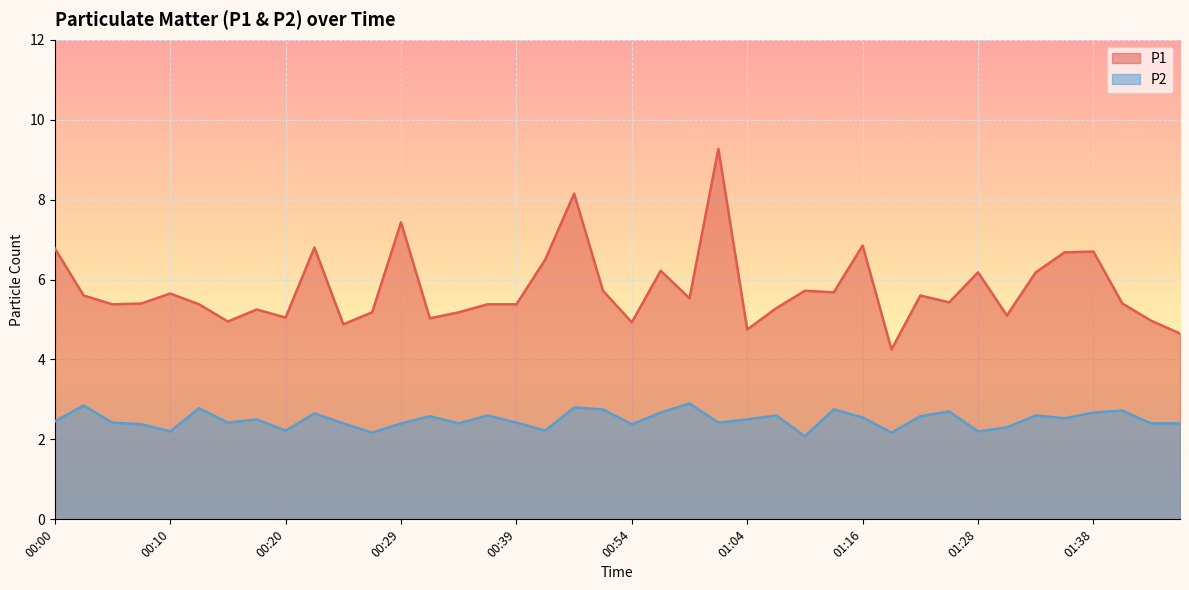

List the series in order of their peak value, highest first.

P1, P2